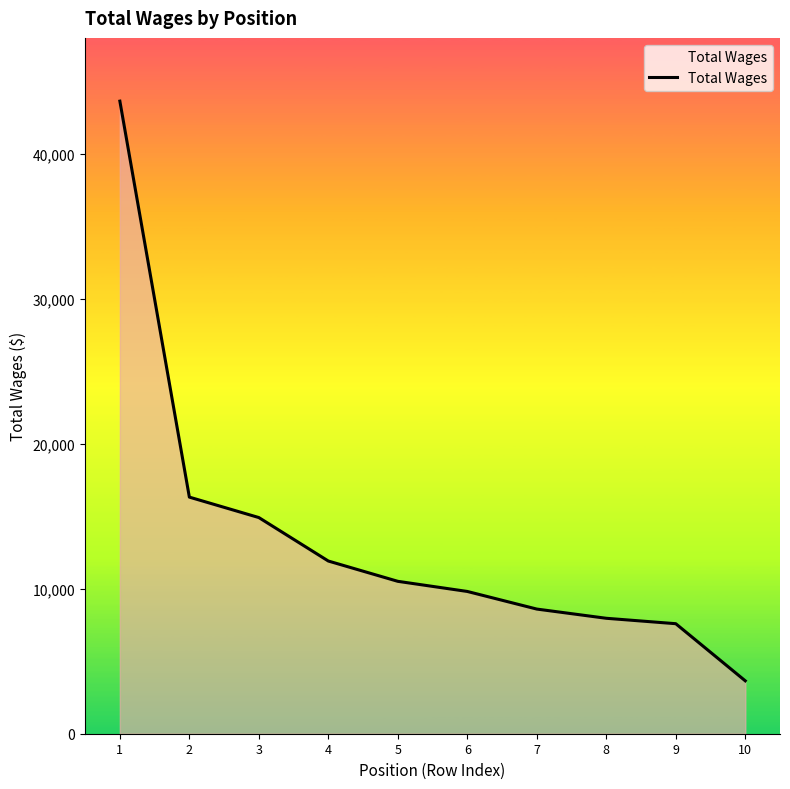

How many categories are shown in the chart?

10